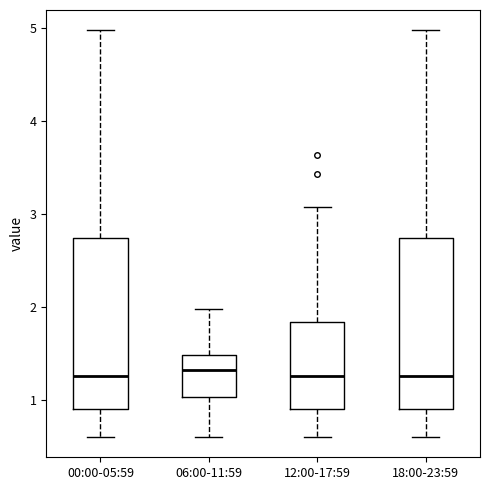

Reading left to right, read every box against the y-axis: the position of its median line, the range the box covers, and the ends of its whiskers. The values are not printed on the chart, so give them approximately, as read against the axis.

00:00-05:59: median 1.3, box 0.9 to 2.7, whiskers 0.6 to 5.0
06:00-11:59: median 1.3, box 1.0 to 1.5, whiskers 0.6 to 2.0
12:00-17:59: median 1.3, box 0.9 to 1.8, whiskers 0.6 to 3.1
18:00-23:59: median 1.3, box 0.9 to 2.7, whiskers 0.6 to 5.0